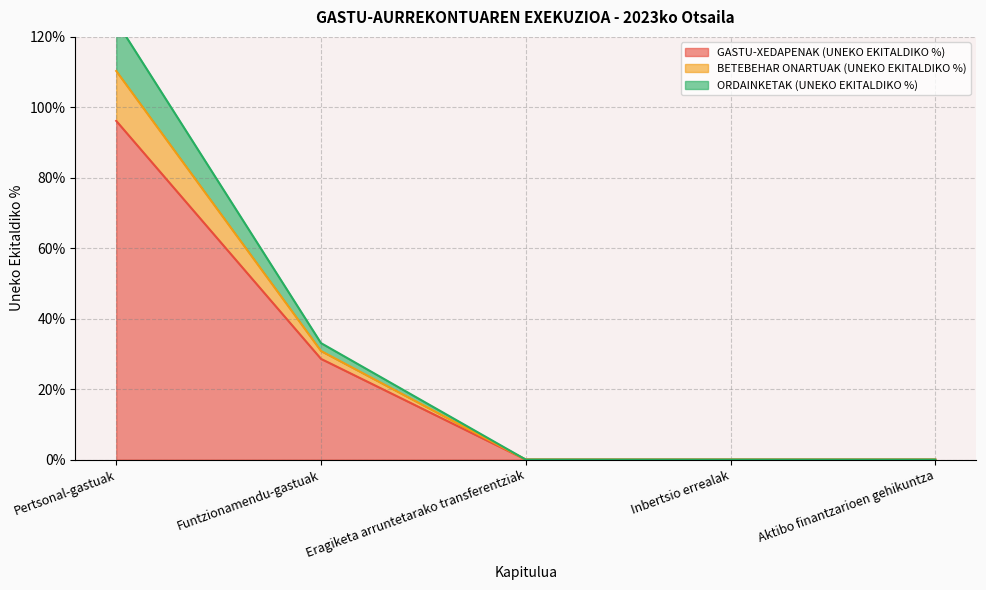

True or false: BETEBEHAR ONARTUAK (UNEKO EKITALDIKO %) (line) and ORDAINKETAK (UNEKO EKITALDIKO %) (line) intersect in this chart.

False